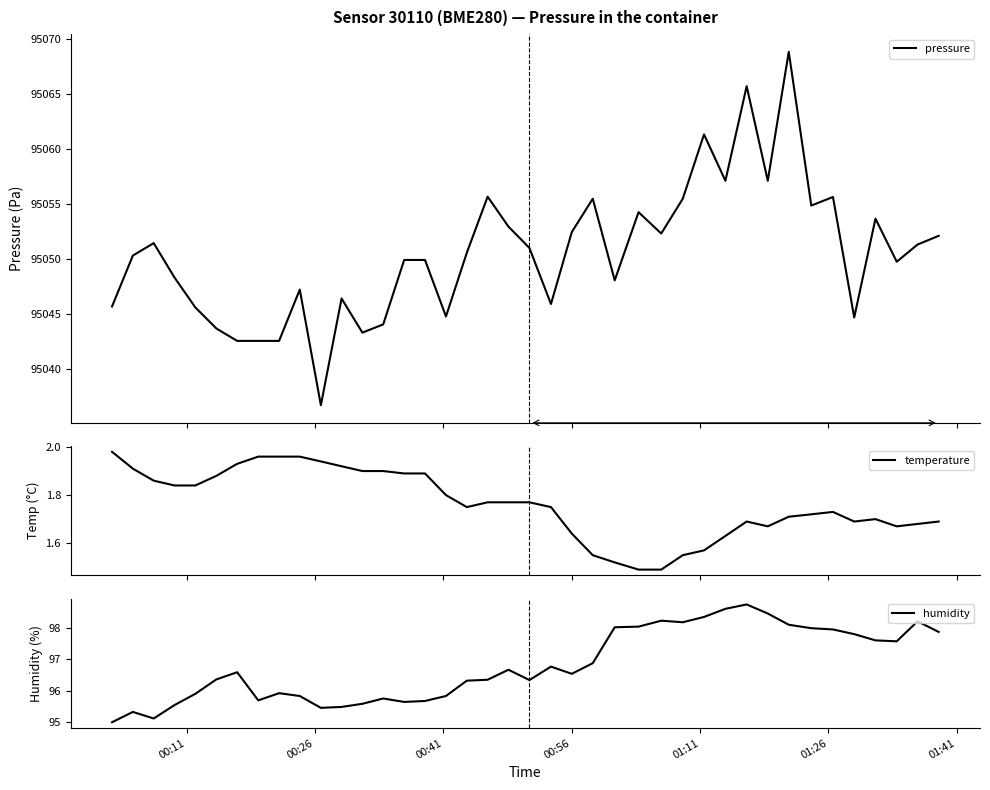

True or false: humidity and pressure cross at least once.

False